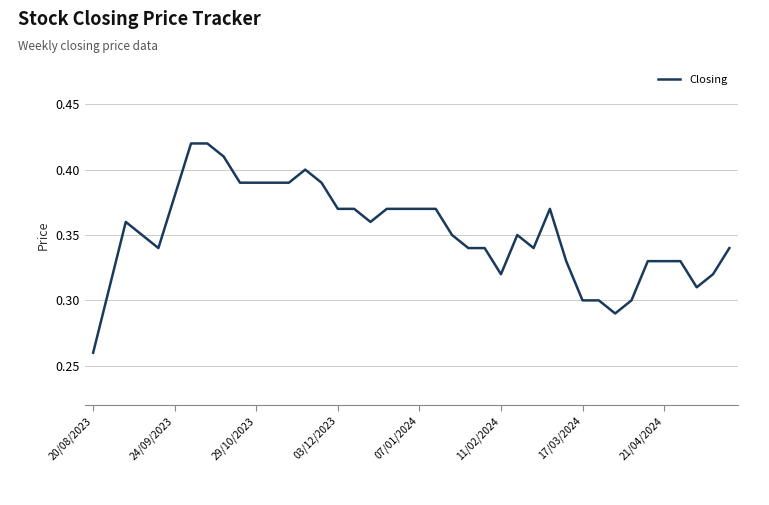

The value at 17/03/2024 is 0.3. True or false?

True